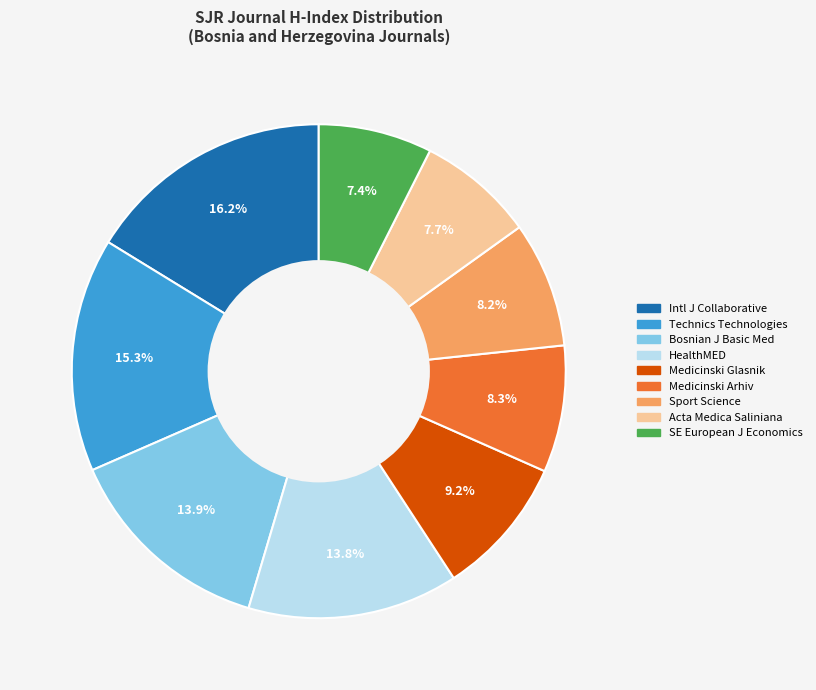

Does any single category account for the majority?

No